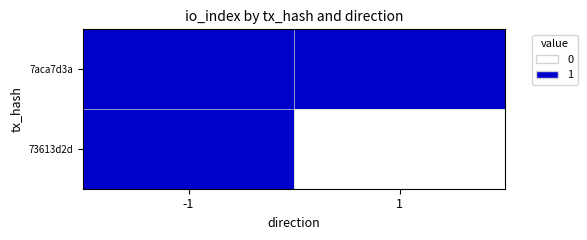

Reading left to right, transcribe all the data shown in this chart.

7aca7d3a: -1=1	1=1
73613d2d: -1=1	1=0